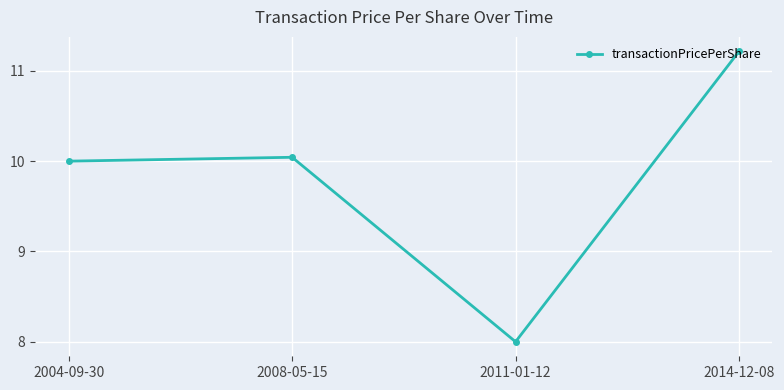

Is it true that the value at 2004-09-30 is 10.0?

True